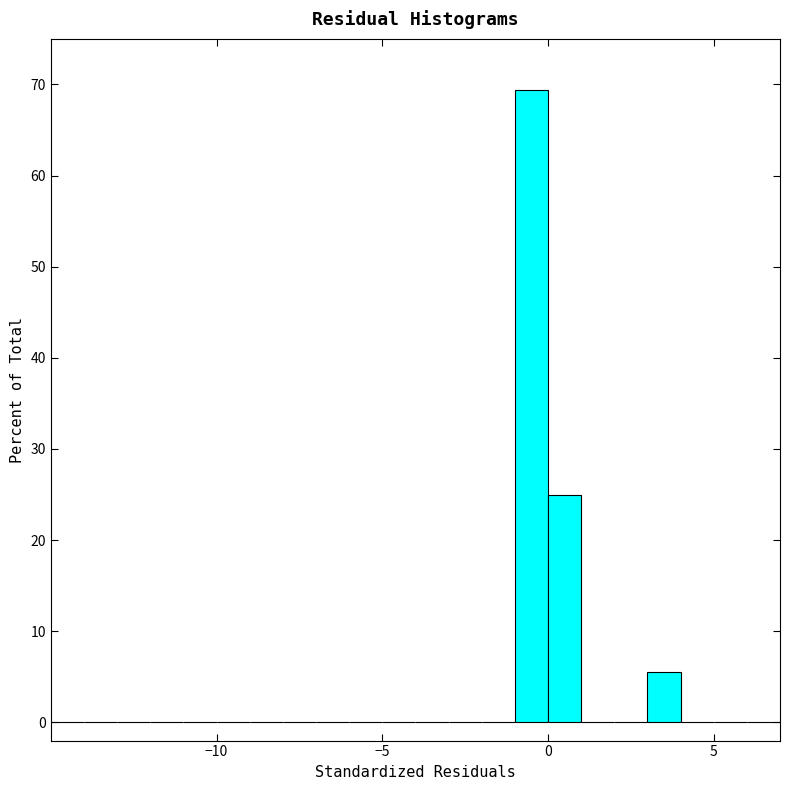

Read against the x-axis, roughly where is the centre of the tallest bar?

-0.5